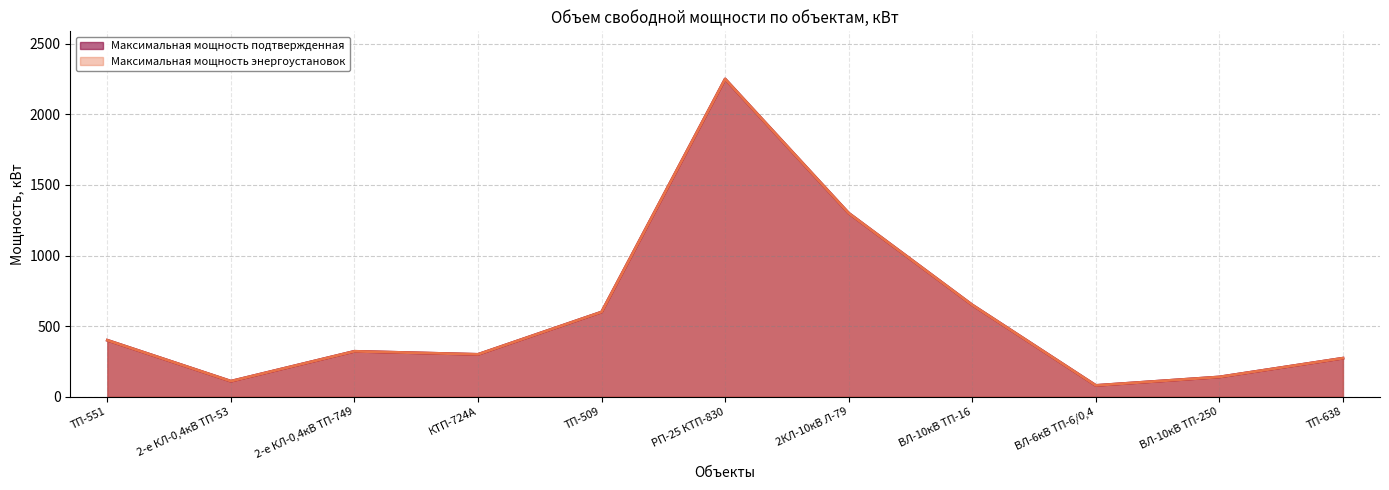

What is the label of the 6th point from the left?

РП-25 КТП-830